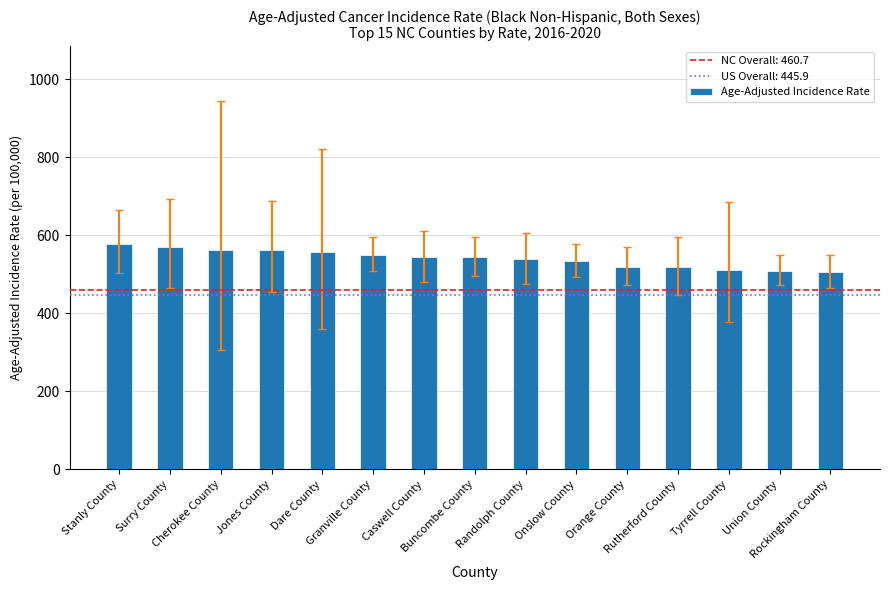

The chart shows a value of 570.0 at Surry County. True or false?

True